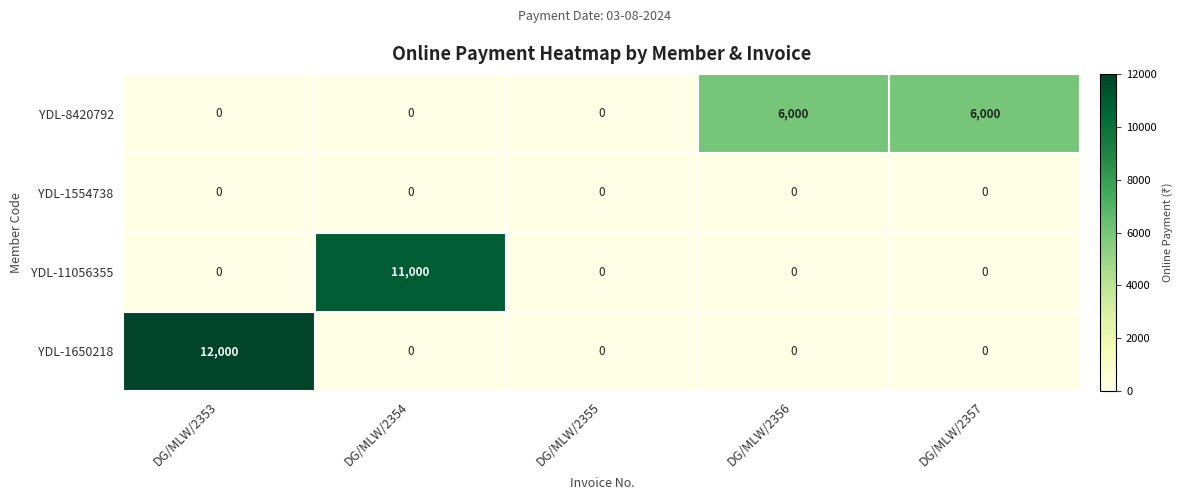

What is the difference between the maximum and second lowest values in the YDL-11056355 series?

11000